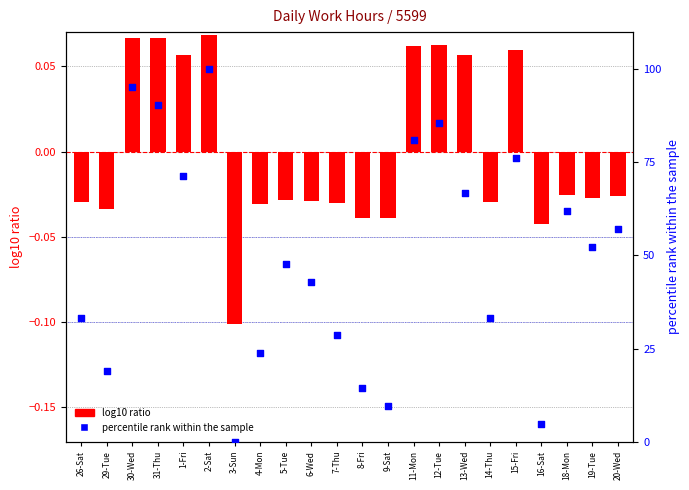

Which series has the largest Y range (max minus min)?

percentile rank within the sample